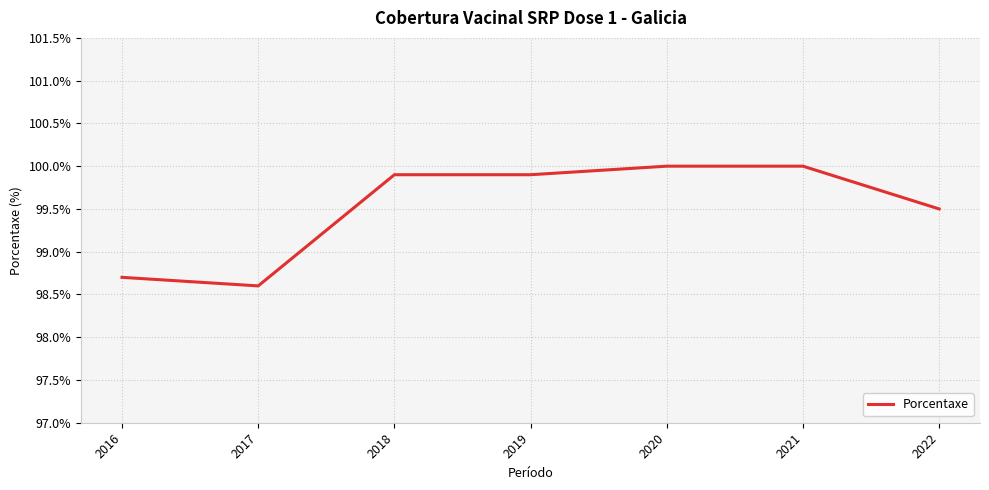

Approximately how many times larger is the value at 2017 compared to 2020?

1.0